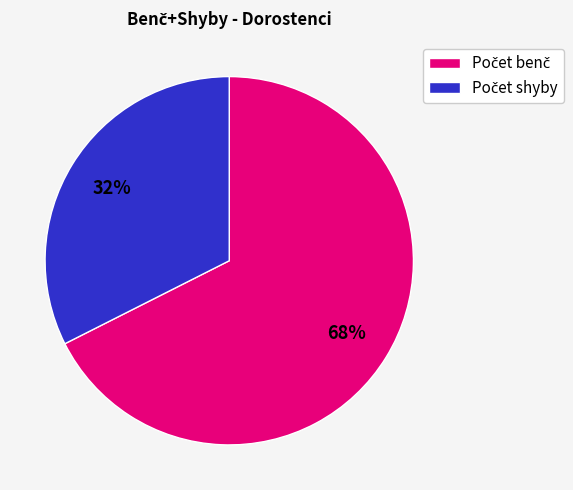

Is there a majority slice in this chart?

Yes